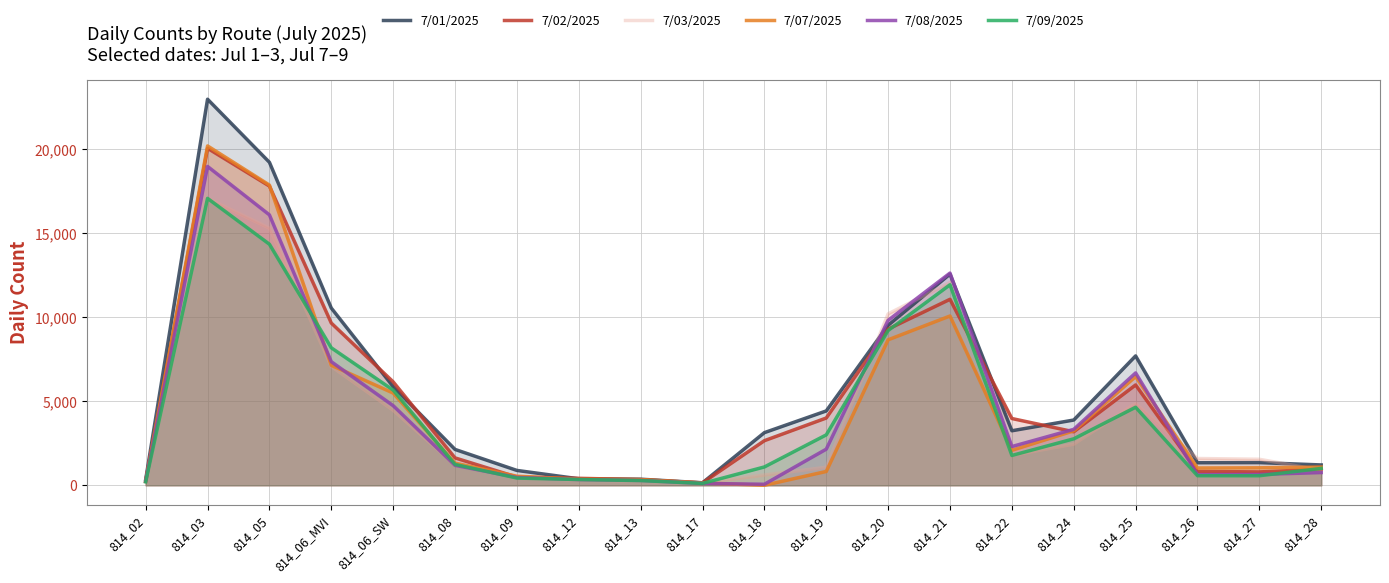

How many values in the 7/01/2025 series are below 3243?

10